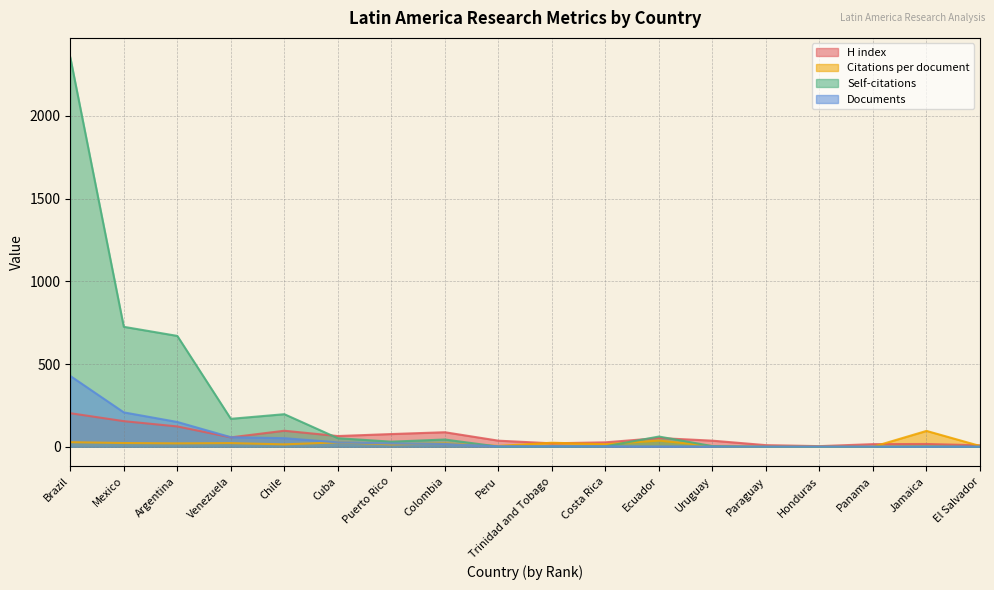

At which label does Self-citations reach its minimum?

Paraguay